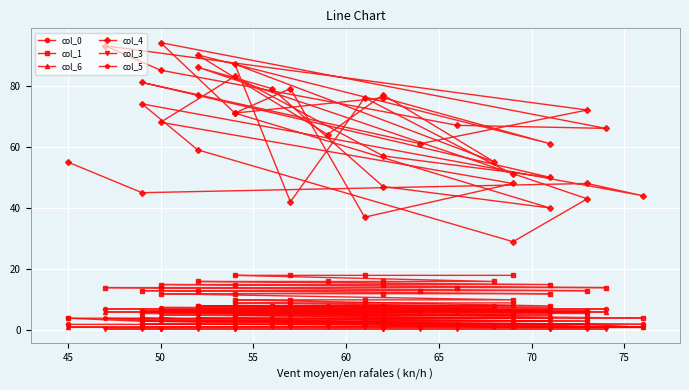

True or false: col_0 and col_4 intersect in this chart.

False